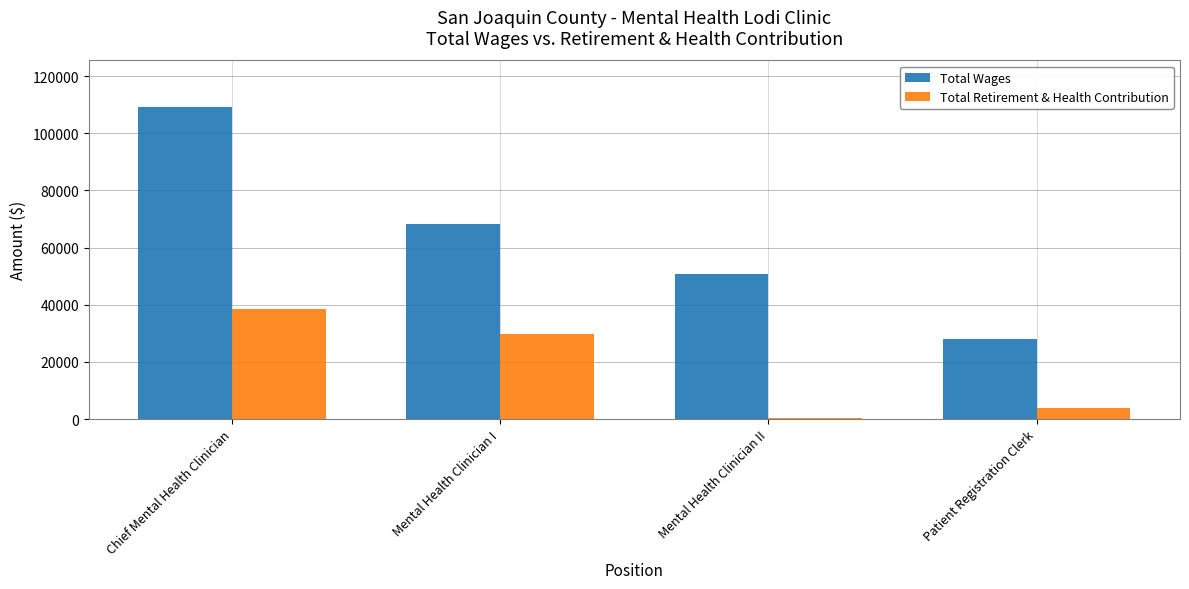

What value does the Total Wages series have at Mental Health Clinician I, to the nearest 50?

68250